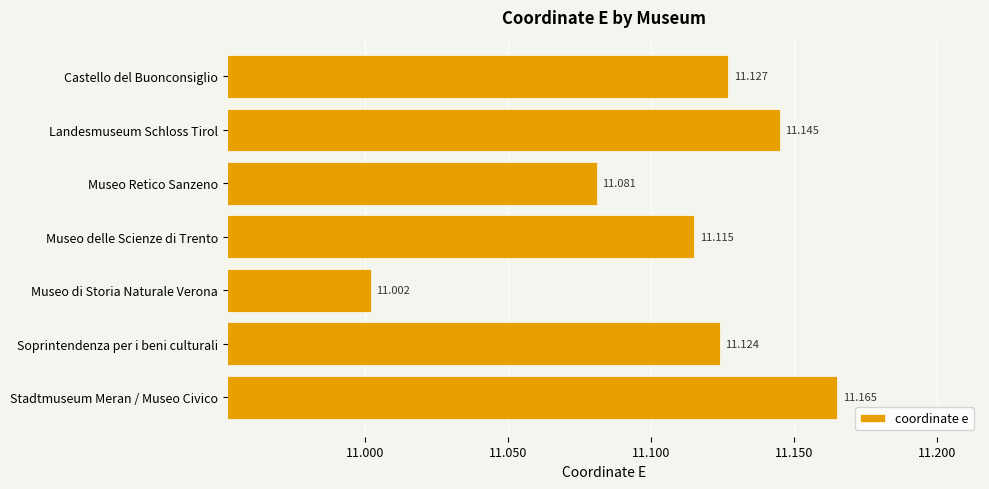

At which label is the value closest to 11?

Museo di Storia Naturale Verona